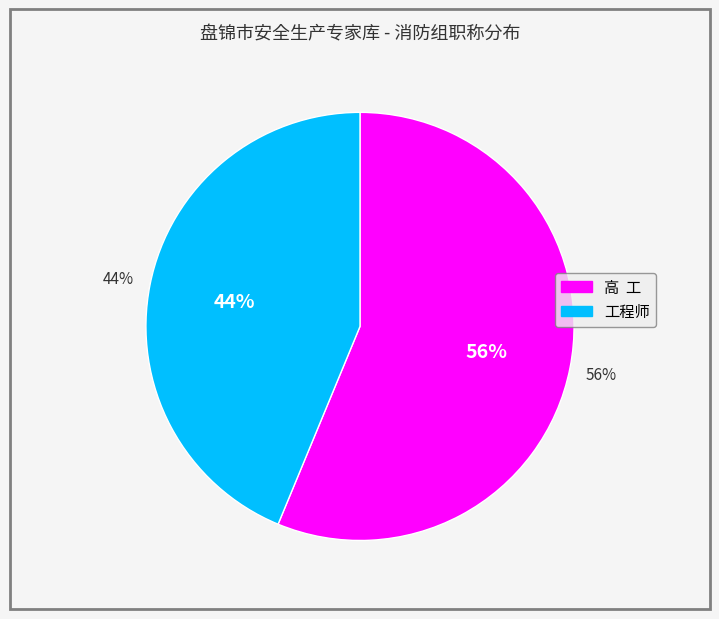

Is the sum of 工程师 and 高  工 greater than half?

Yes